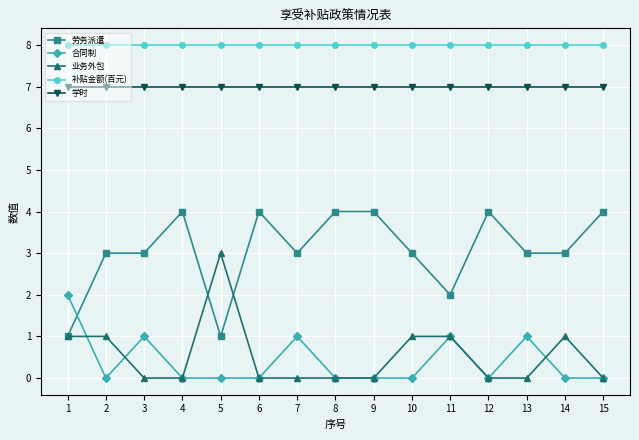

At how many categories does at least one series exceed 4?

15